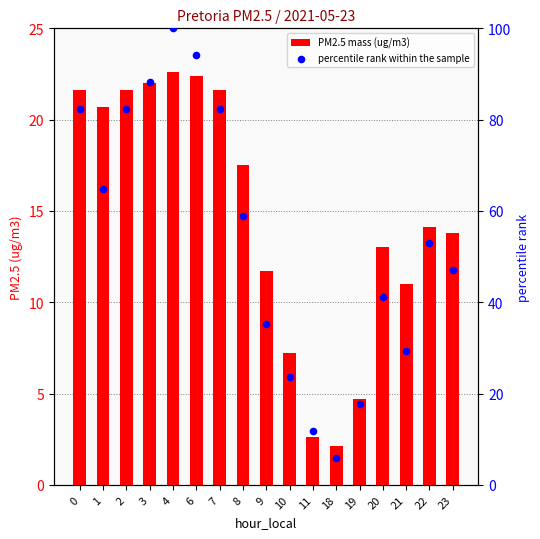

Is the value of PM2.5 mass (ug/m3) at 22 greater than the value of percentile rank within the sample at 0?

No